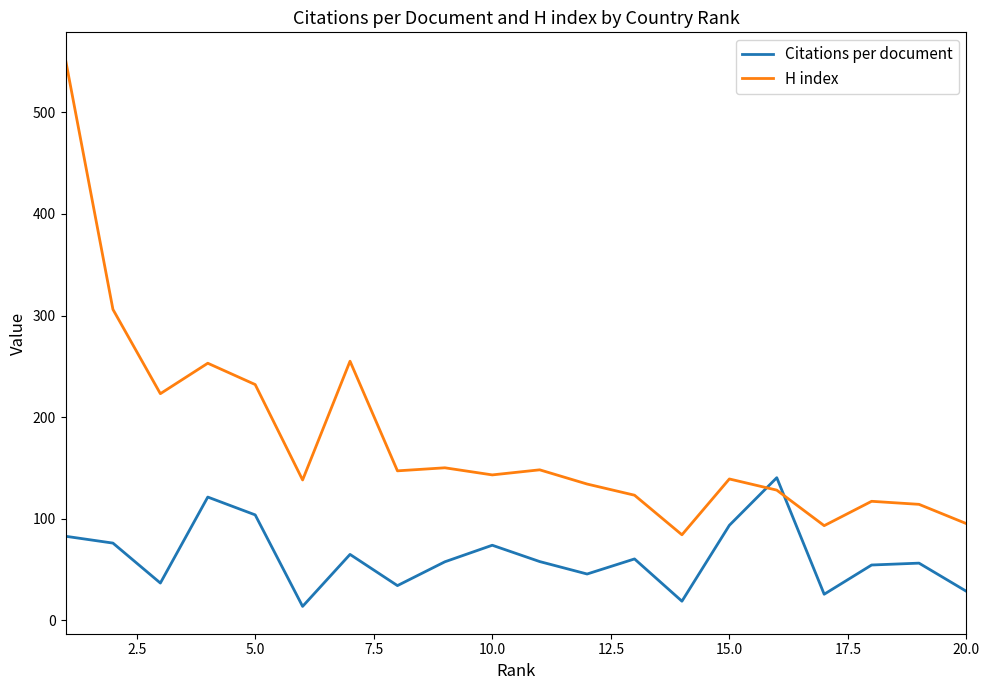

Which series ends up on top after the final intersection of H index and Citations per document?

H index